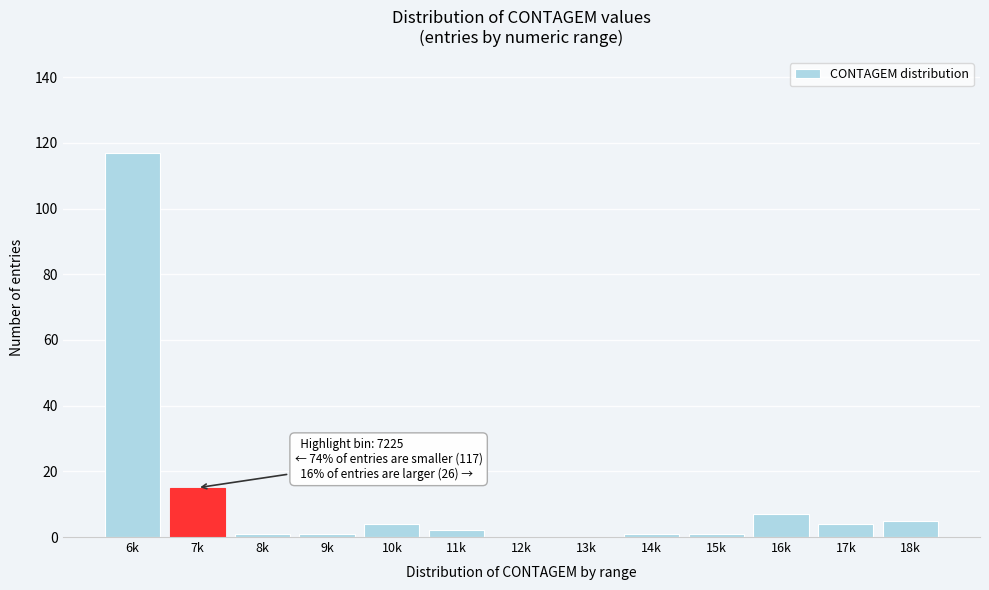

Reading left to right, extract all data points from this chart.

6k=117	7k=15	8k=1	9k=1	10k=4	11k=2	12k=0	13k=0	14k=1	15k=1	16k=7	17k=4	18k=5